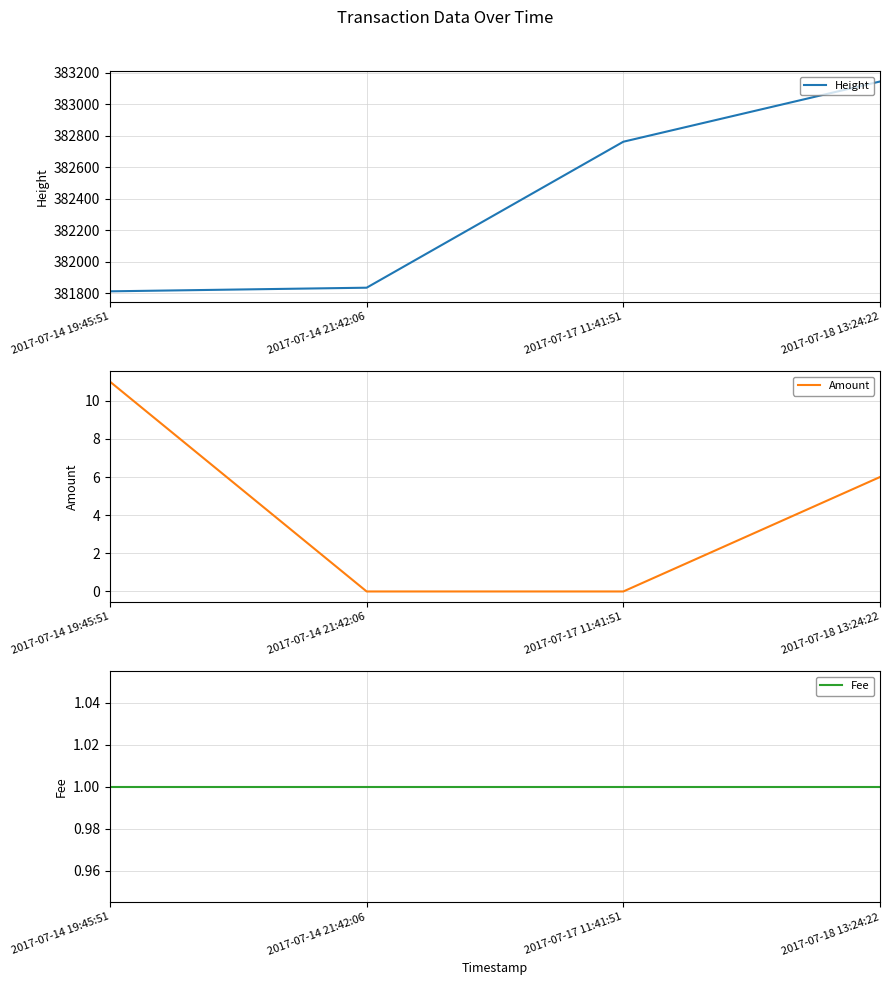

At which category is the sum across all series the highest?

2017-07-18 13:24:22